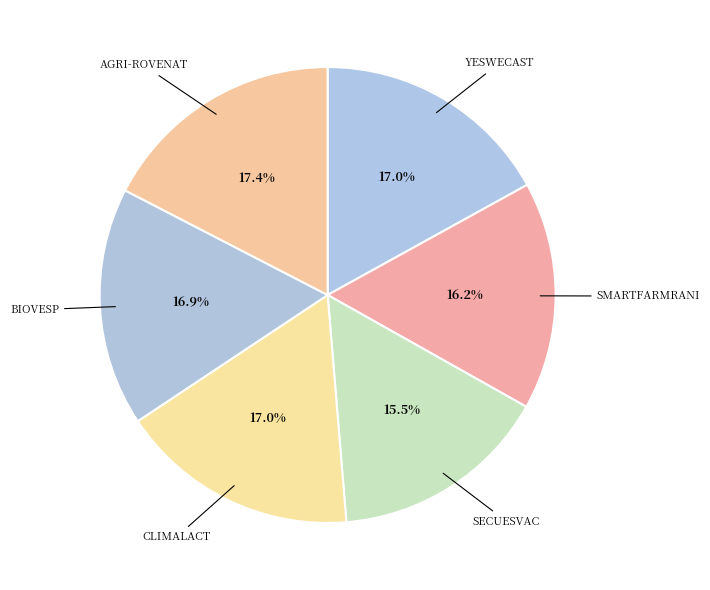

To the nearest percent, what is the difference between the largest and smallest slice percentages?

2%